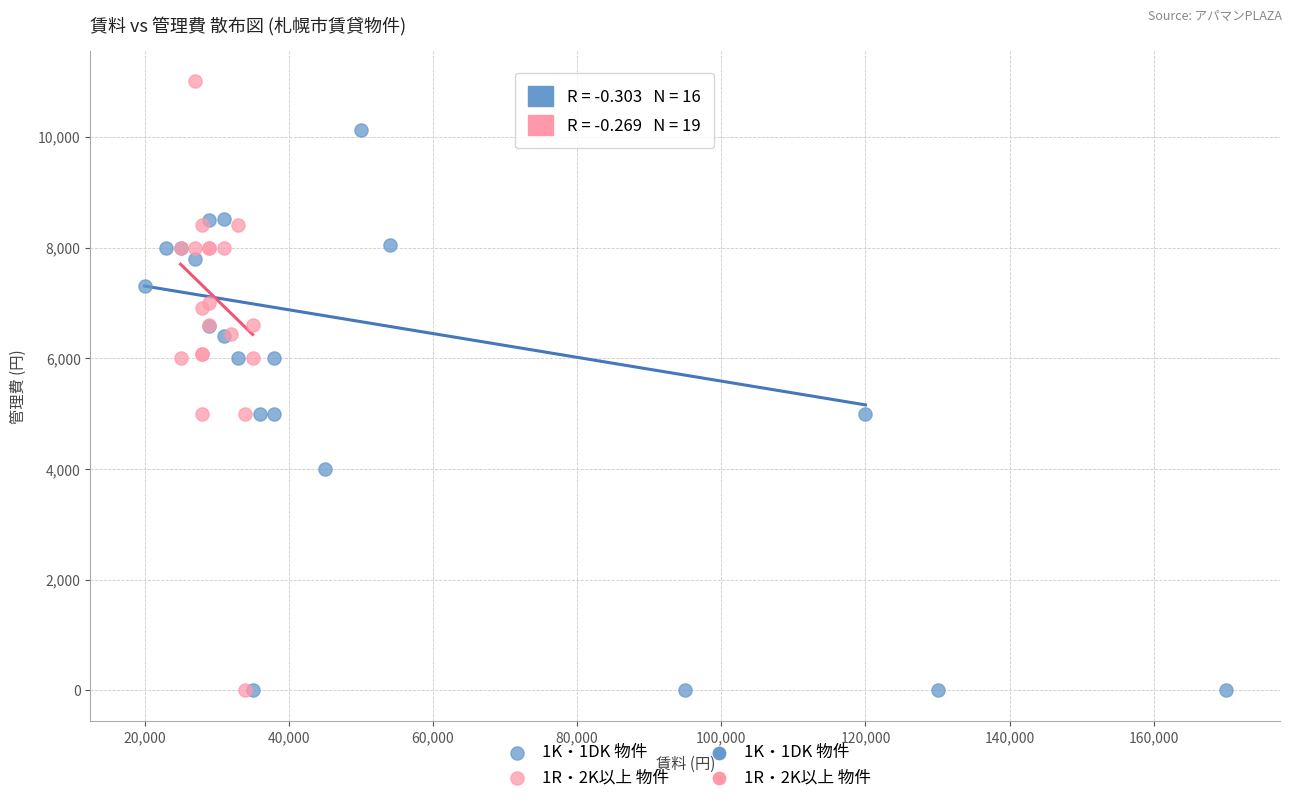

Which series has the largest Y range (max minus min)?

1R・2K以上 物件